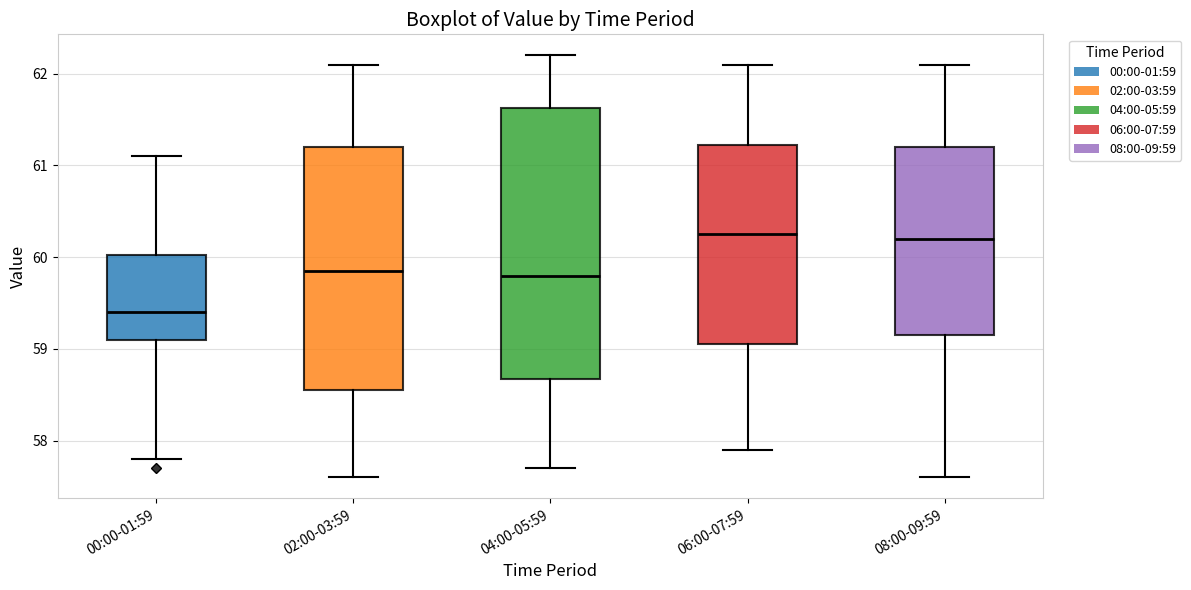

Reading left to right, transcribe this box plot: for each box, give where its median line is, the range the box spans, and where its two whiskers end, as read against the y-axis. The values are not printed on the chart, so give them approximately, as read against the axis.

00:00-01:59: median 59.4, box 59.1 to 60.0, whiskers 57.8 to 61.1
02:00-03:59: median 59.9, box 58.6 to 61.2, whiskers 57.6 to 62.1
04:00-05:59: median 59.8, box 58.7 to 61.6, whiskers 57.7 to 62.2
06:00-07:59: median 60.3, box 59.1 to 61.2, whiskers 57.9 to 62.1
08:00-09:59: median 60.2, box 59.2 to 61.2, whiskers 57.6 to 62.1